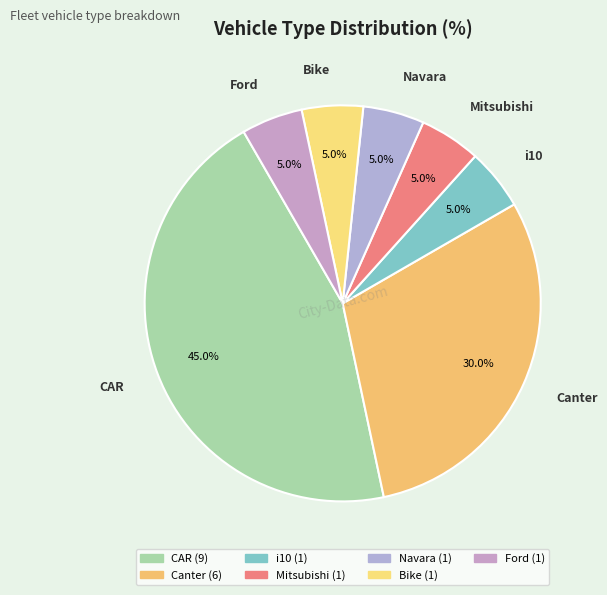

Which slice is the largest?

CAR